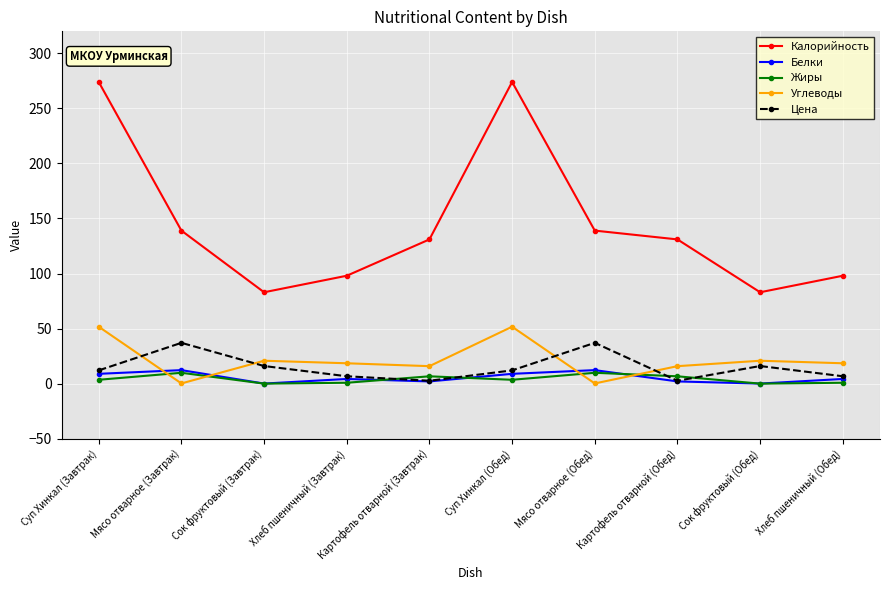

In Цена, how many points are higher than both neighbors (excluding endpoints)?

3